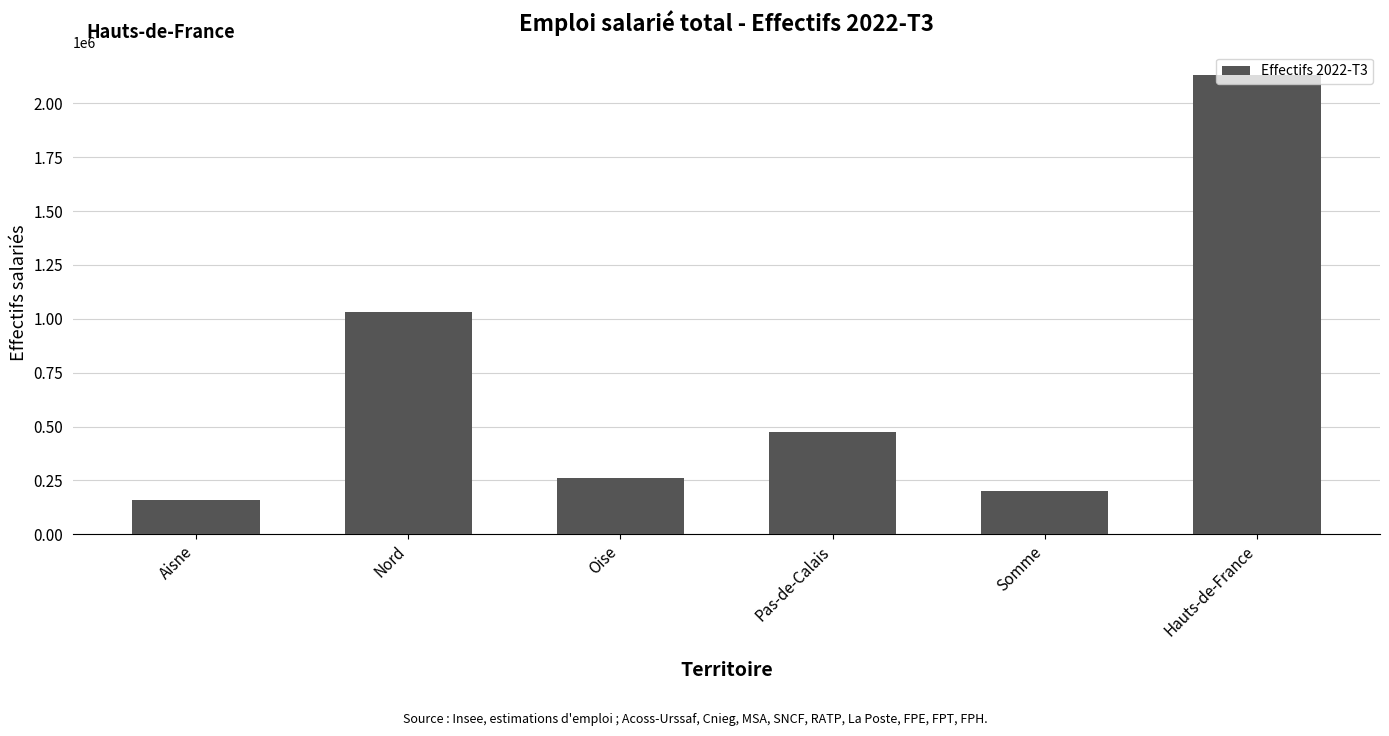

What is the smallest value displayed?

158560.0